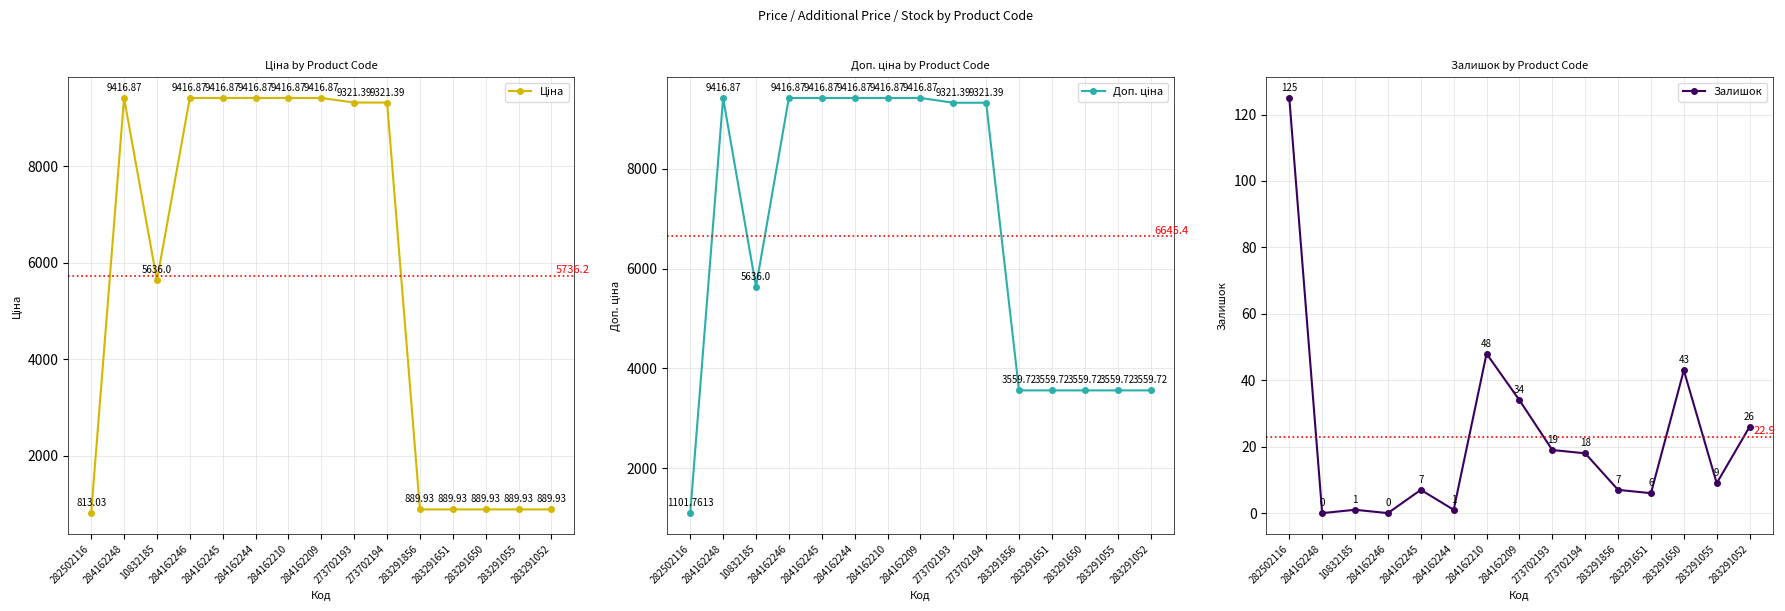

Reading left to right, what are all the values shown in this chart?

Ціна: 813.0	9416.9	5636.0	9416.9	9416.9	9416.9	9416.9	9416.9	9321.4	9321.4	889.9	889.9	889.9	889.9	889.9
Доп. ціна: 1101.8	9416.9	5636.0	9416.9	9416.9	9416.9	9416.9	9416.9	9321.4	9321.4	3559.7	3559.7	3559.7	3559.7	3559.7
Залишок: 125.0	0.0	1.0	0.0	7.0	1.0	48.0	34.0	19.0	18.0	7.0	6.0	43.0	9.0	26.0